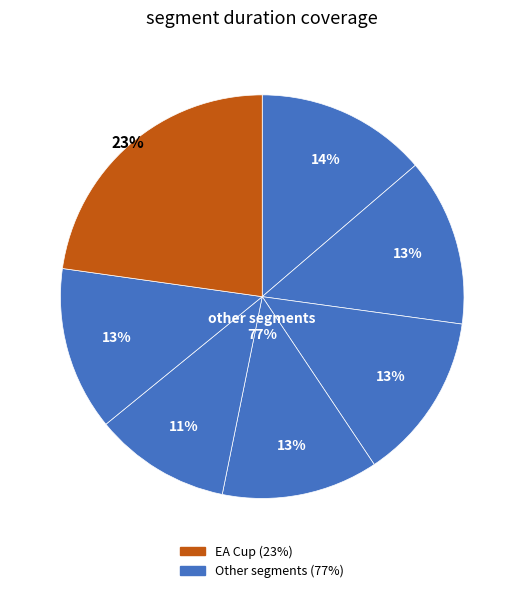

What is the largest slice in the pie chart?

EA Cup